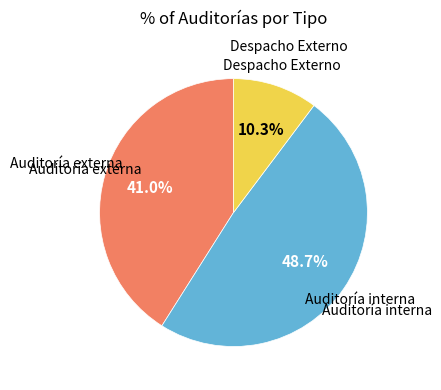

Is there any slice that represents more than half of the pie?

No